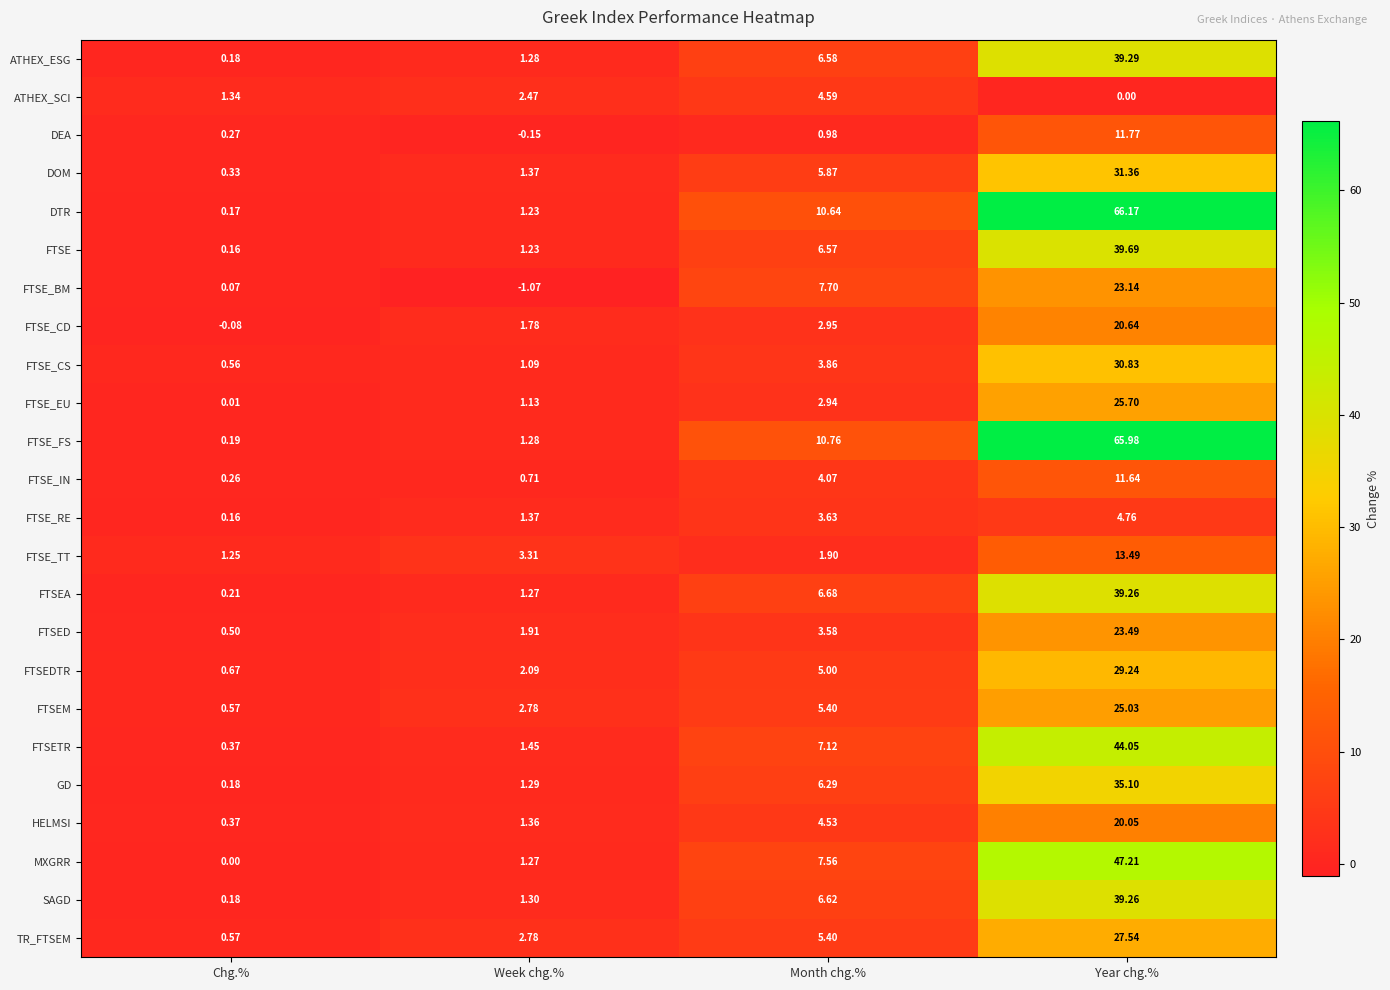

Which category has the lowest value in the DEA series?

Week chg.%